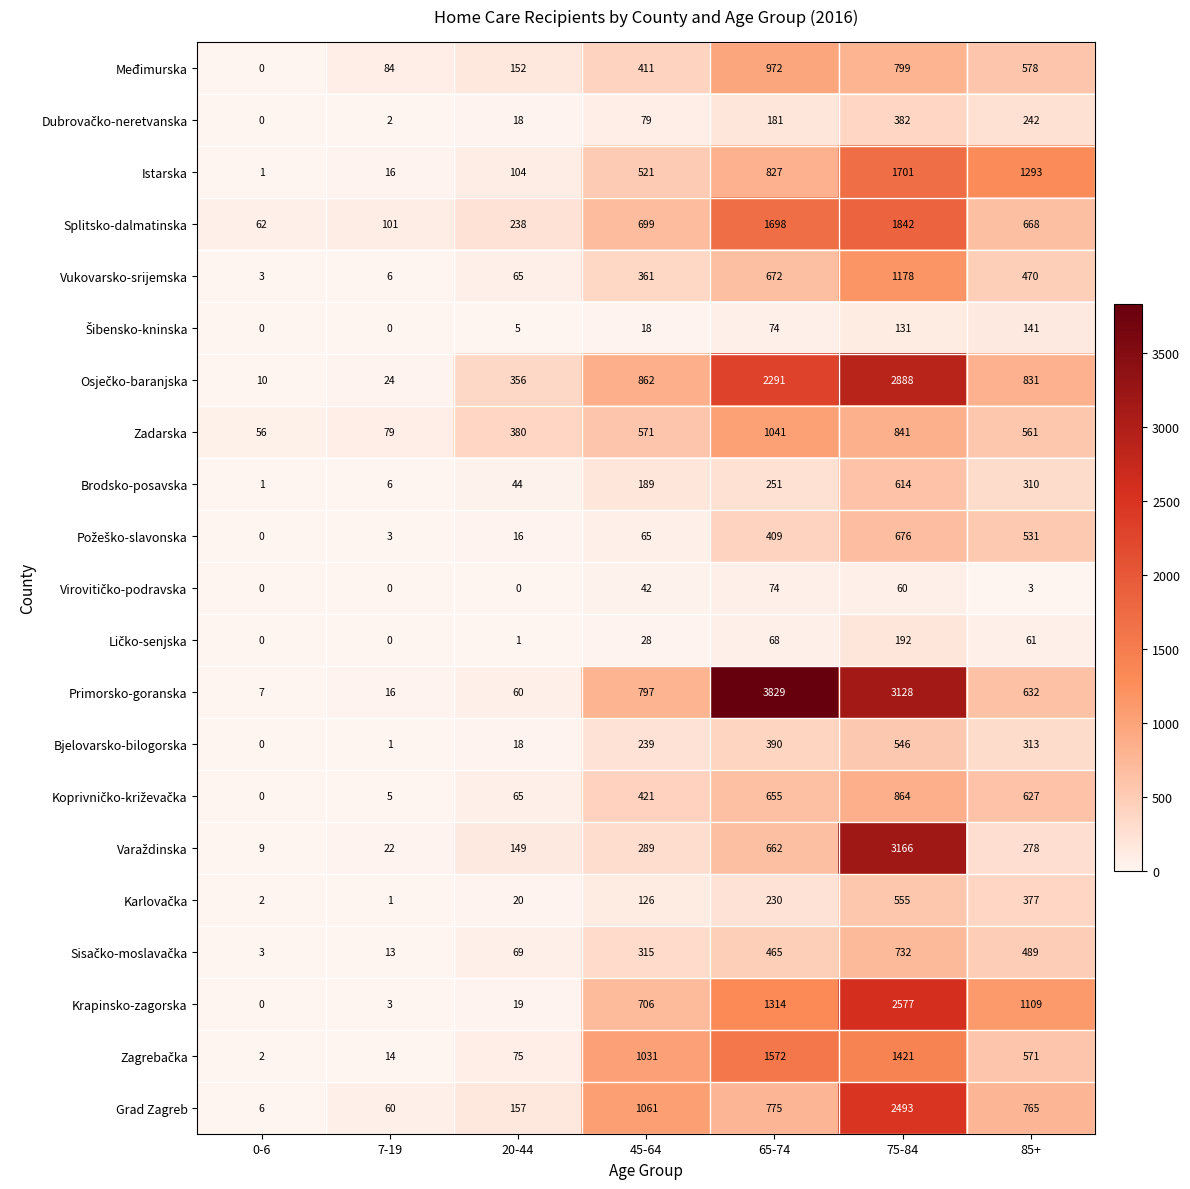

Which series changed the most between 45-64 and 85+?

Istarska